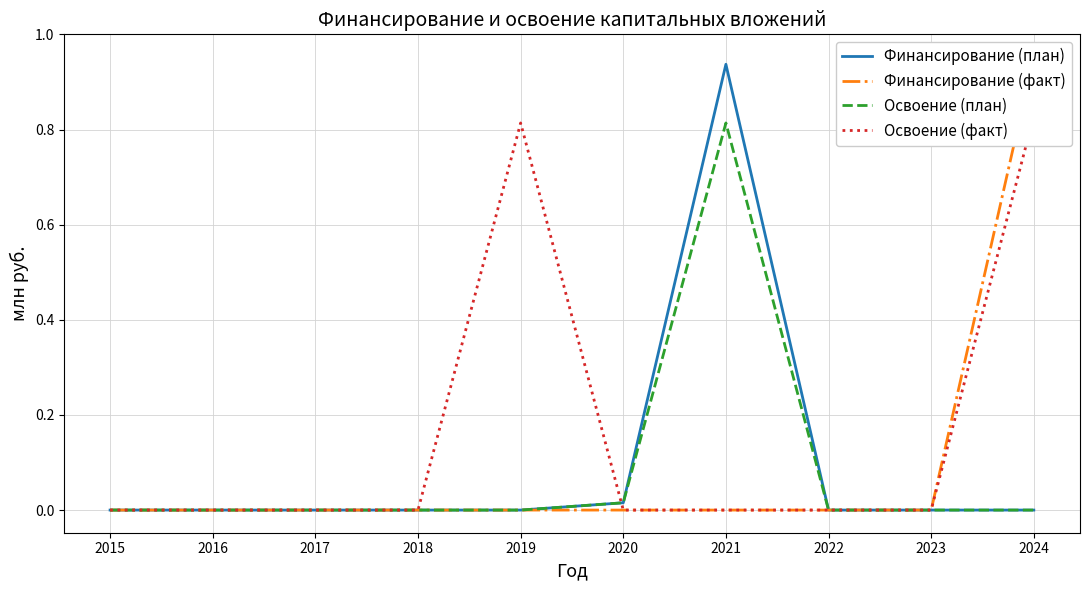

Reading left to right, list all the values displayed in this chart.

Финансирование (план): 0.0	0.0	0.0	0.0	0.0	0.0	0.9	0.0	0.0	0.0
Финансирование (факт): 0.0	0.0	0.0	0.0	0.0	0.0	0.0	0.0	0.0	1.0
Освоение (план): 0.0	0.0	0.0	0.0	0.0	0.0	0.8	0.0	0.0	0.0
Освоение (факт): 0.0	0.0	0.0	0.0	0.8	0.0	0.0	0.0	0.0	0.8